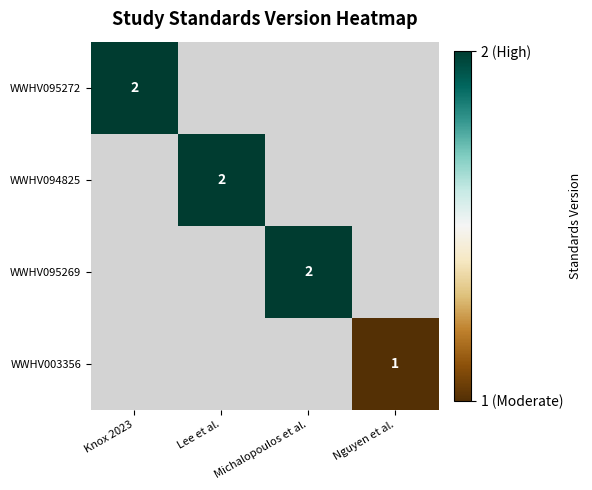

True or false: WWHV094825 has a value of 1 at Lee et al..

False